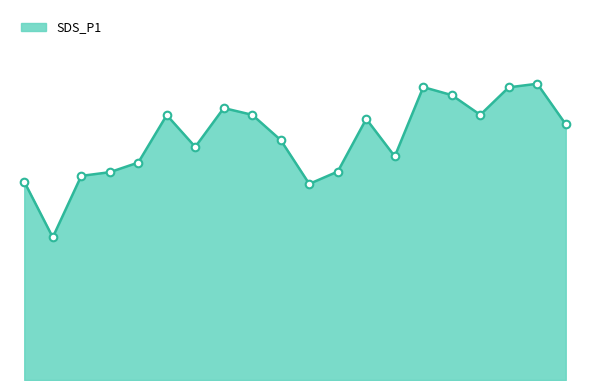

Is this an area chart (filled region under the line)?

Yes